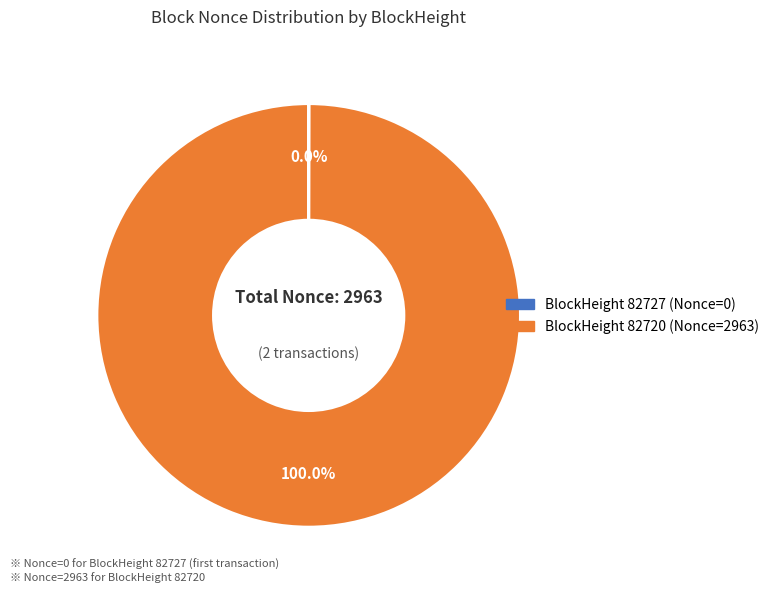

Is there any slice that represents more than half of the pie?

Yes